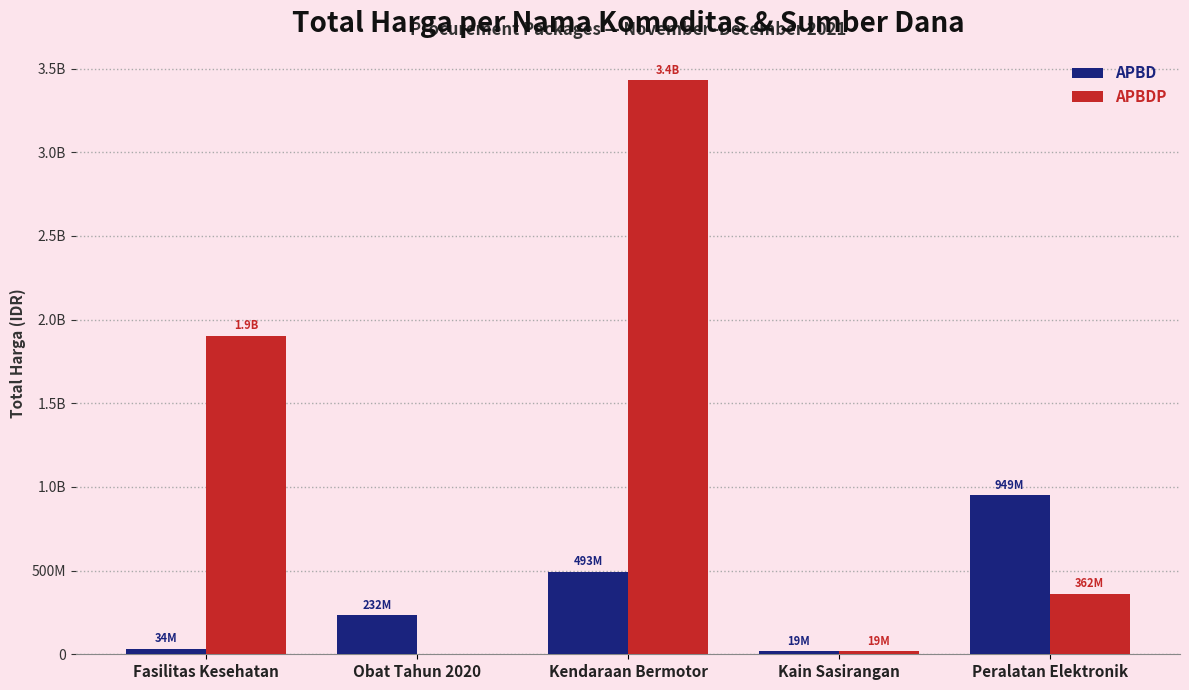

Are the bars grouped side by side (vs. stacked)?

Yes